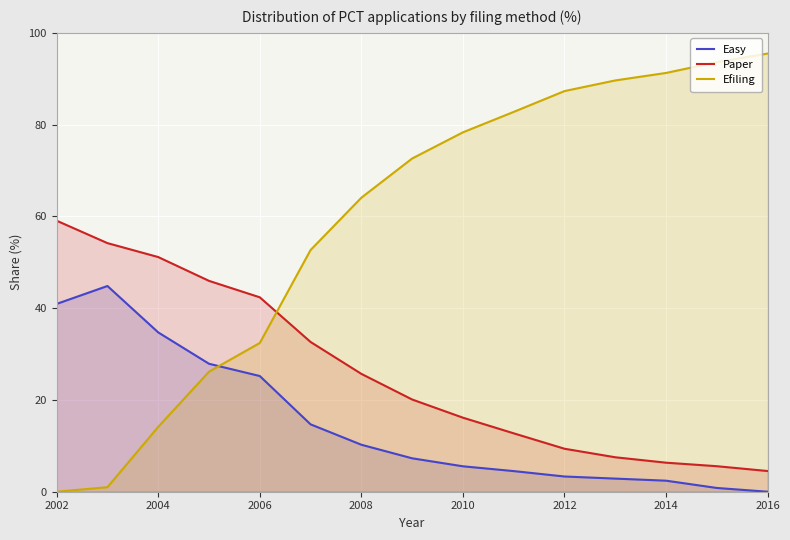

List the series in order of their peak value, highest first.

Efiling, Paper, Easy